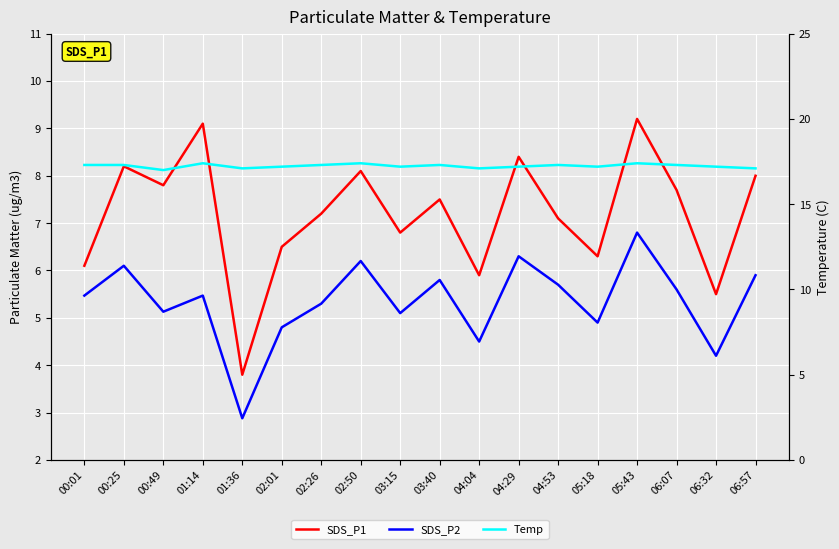

What is the sum of the SDS_P1 values at 03:15 and 06:32?

12.3